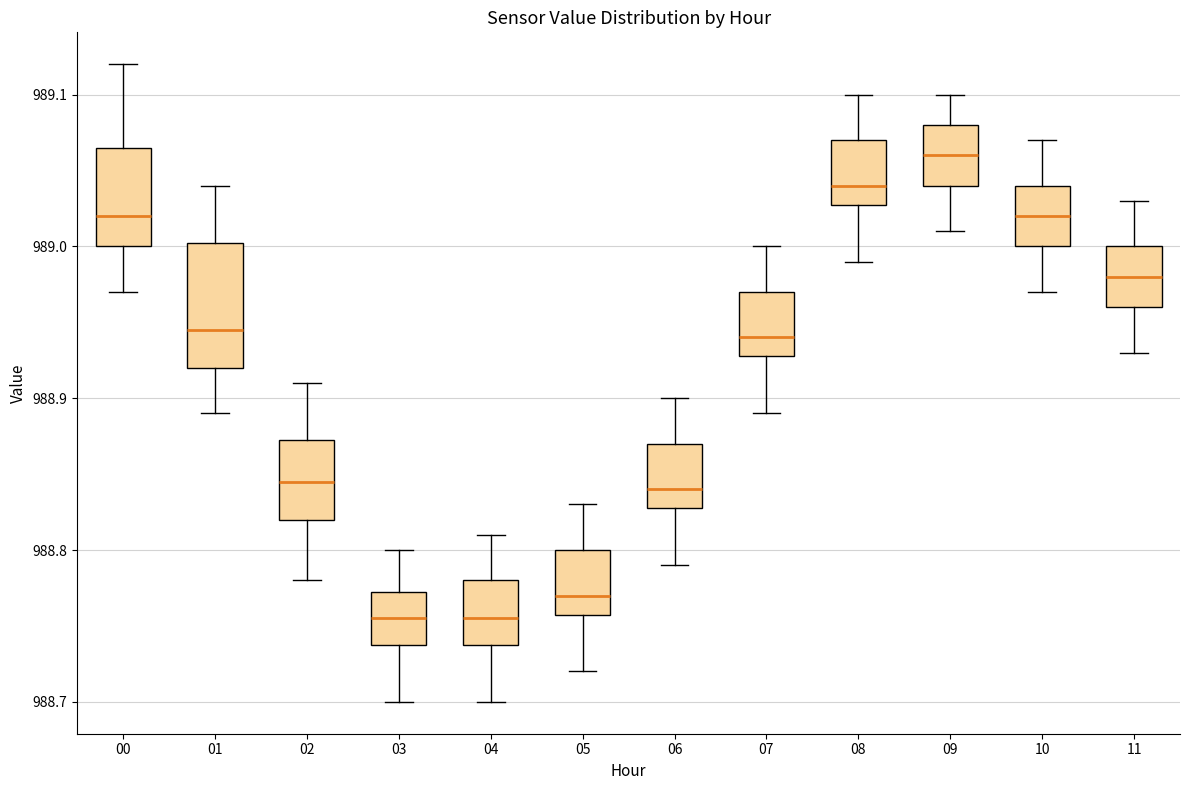

Which box is the tallest, from its lower edge to its upper edge?

01